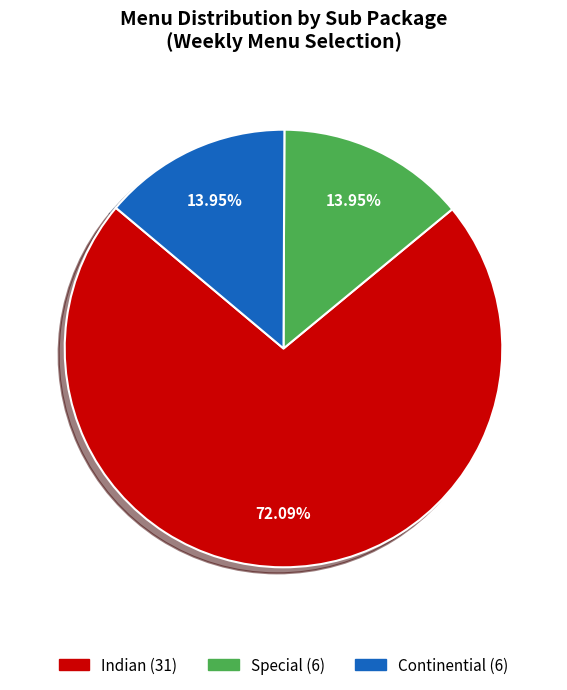

What is the majority slice?

Indian